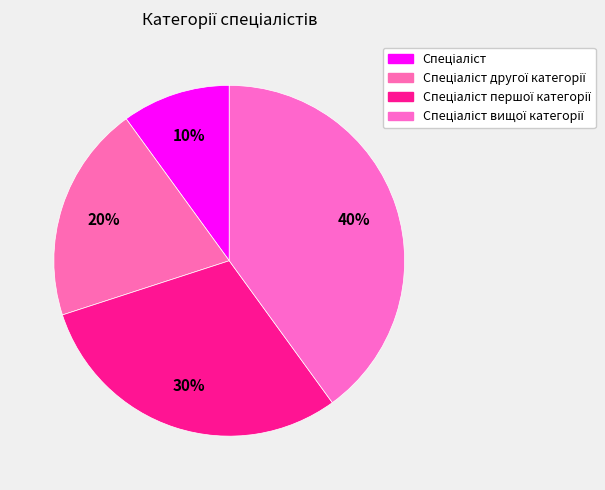

What percentage is the Спеціаліст вищої категорії slice, to the nearest percent?

40%